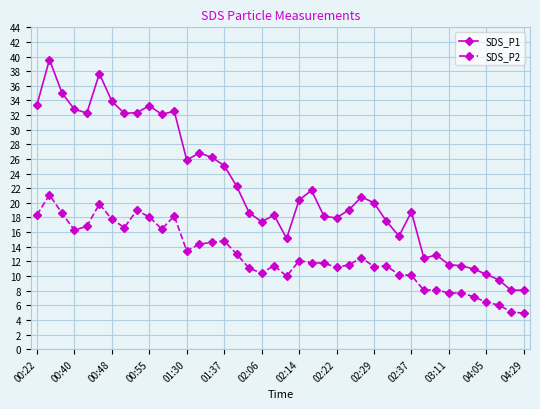

Which series has the largest range (max minus min)?

SDS_P1